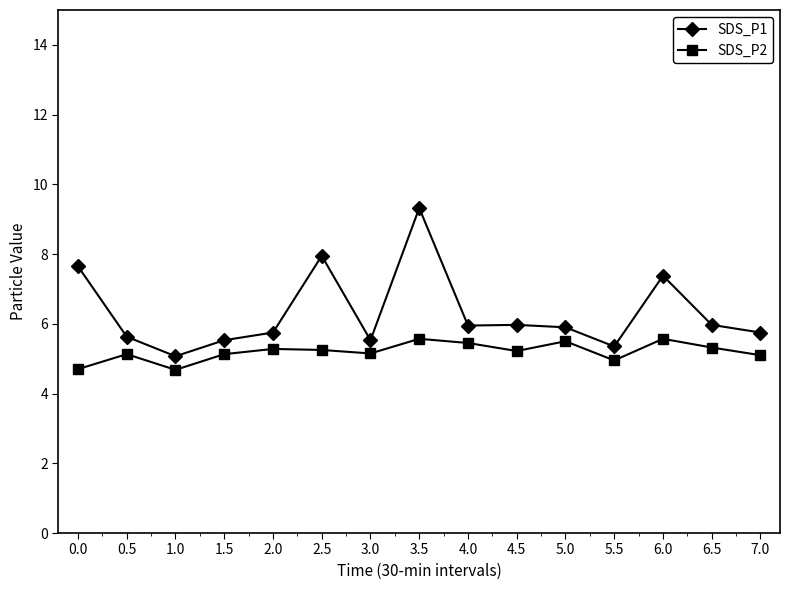

True or false: SDS_P2 and SDS_P1 intersect in this chart.

False